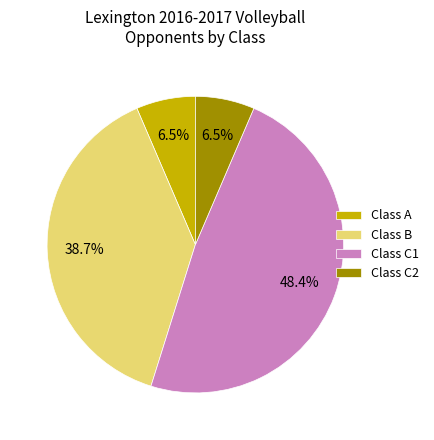

Between Class C1 and Class C2, which is larger?

Class C1